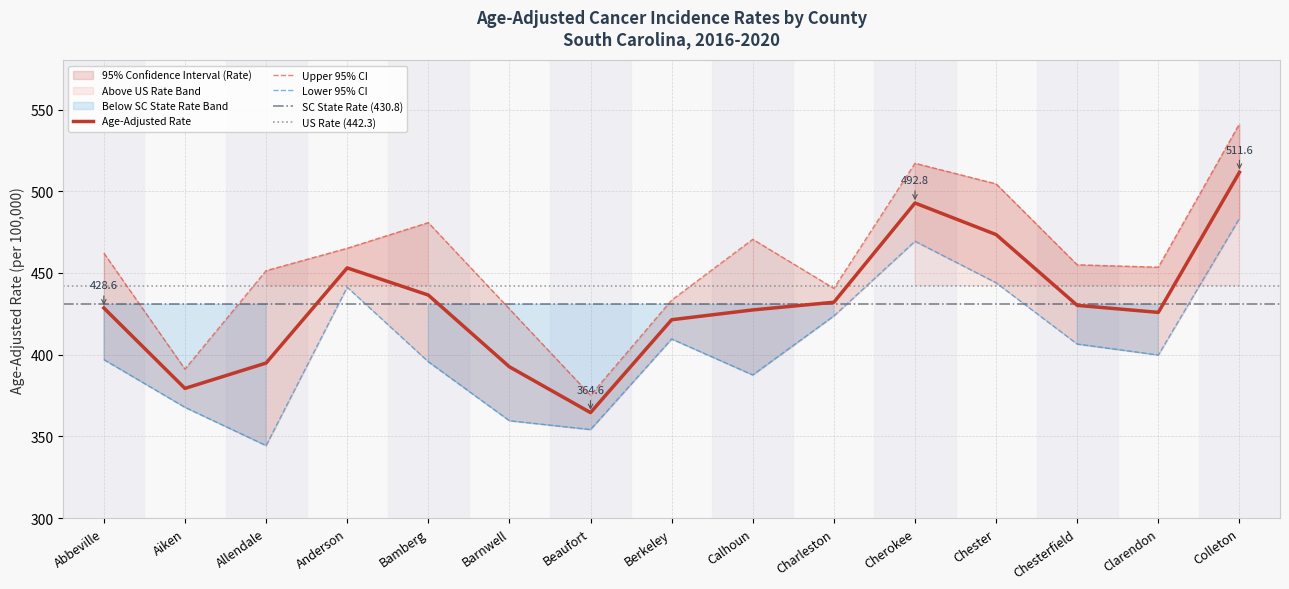

True or false: Age-Adjusted Rate and Lower 95% CI intersect in this chart.

False